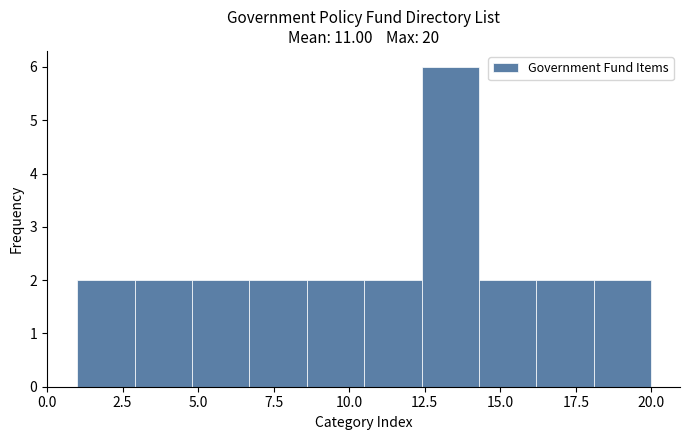

Read against the x-axis, roughly where is the centre of the tallest bar?

13.5